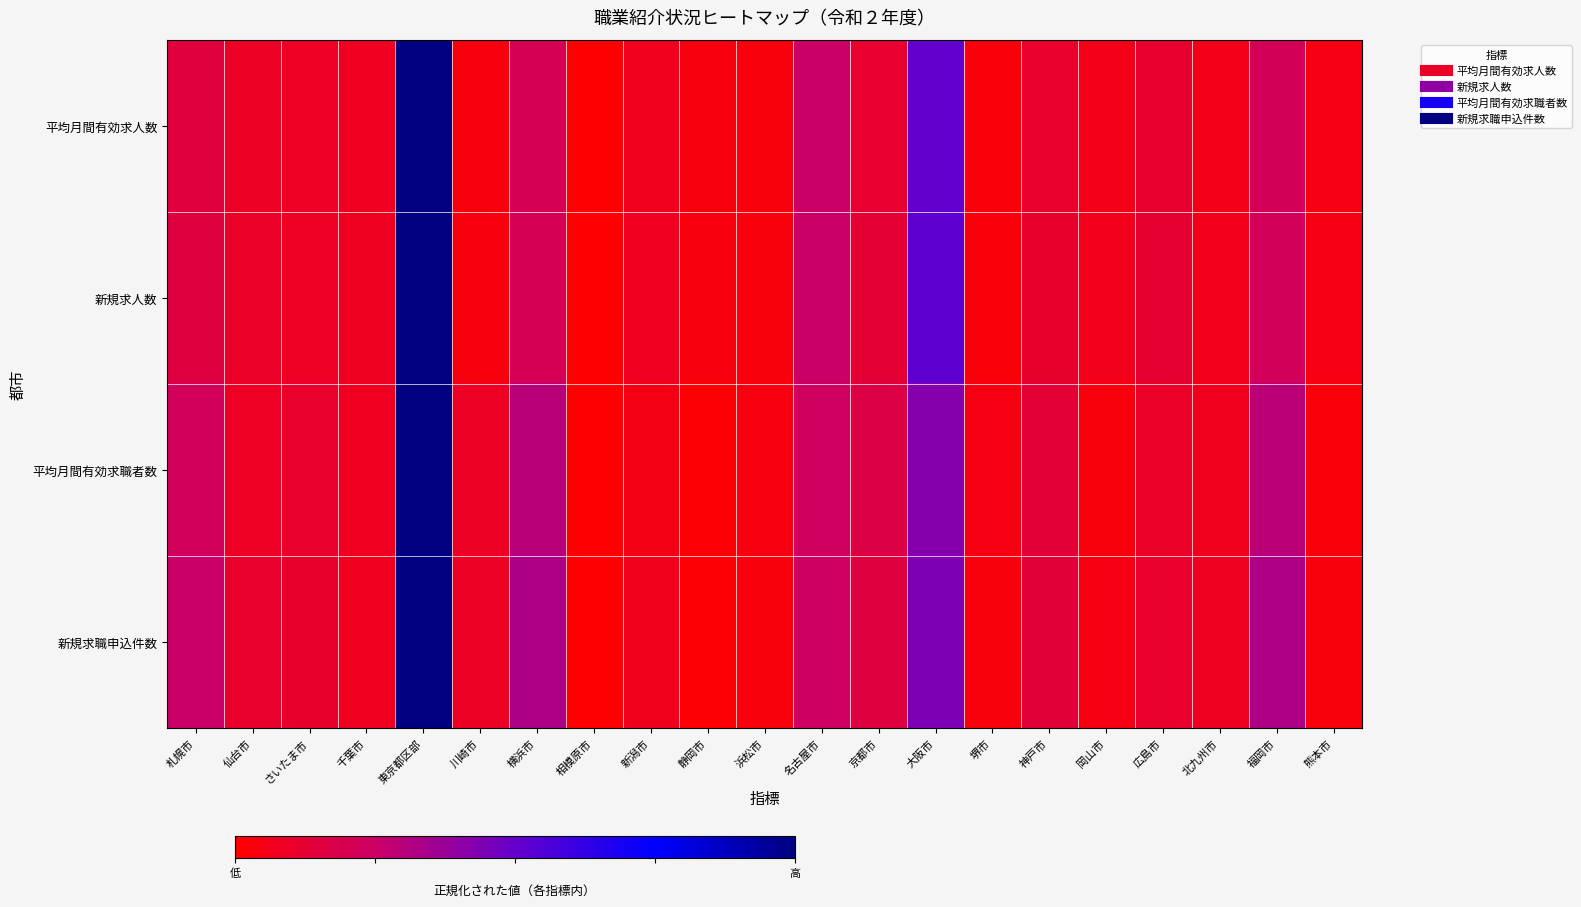

Which series has the largest range (max minus min)?

平均月間有効求人数